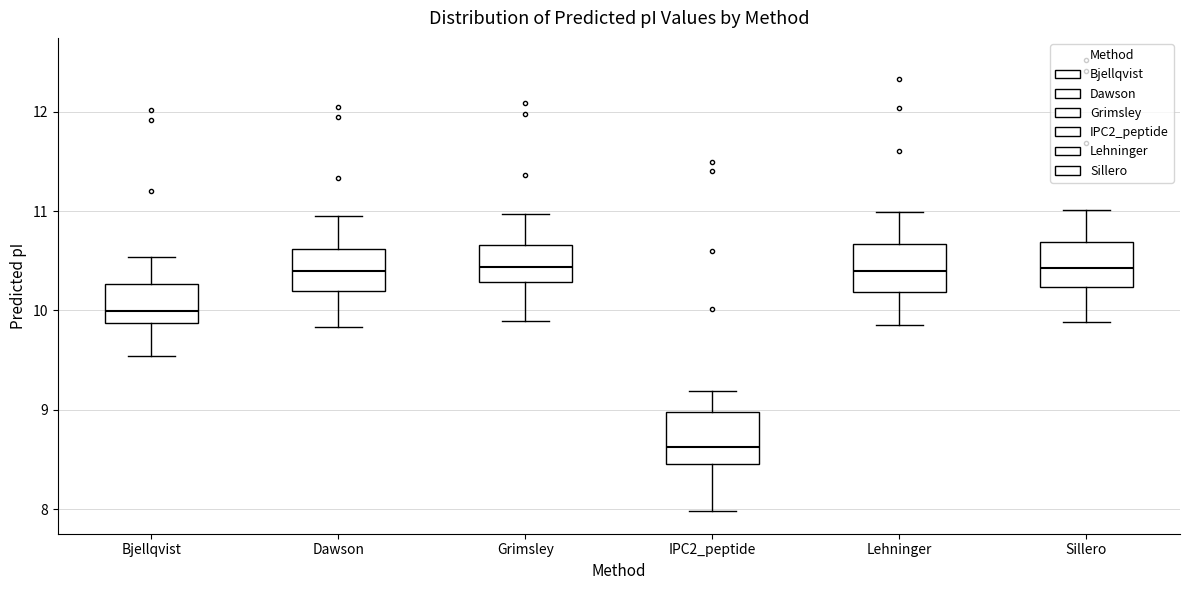

Reading left to right, transcribe this box plot: for each box, give where its median line is, the range the box spans, and where its two whiskers end, as read against the y-axis. The values are not printed on the chart, so give them approximately, as read against the axis.

Bjellqvist: median 10.0, box 9.9 to 10.3, whiskers 9.5 to 10.5
Dawson: median 10.4, box 10.2 to 10.6, whiskers 9.8 to 11.0
Grimsley: median 10.4, box 10.3 to 10.7, whiskers 9.9 to 11.0
IPC2_peptide: median 8.6, box 8.5 to 9.0, whiskers 8.0 to 9.2
Lehninger: median 10.4, box 10.2 to 10.7, whiskers 9.9 to 11.0
Sillero: median 10.4, box 10.2 to 10.7, whiskers 9.9 to 11.0